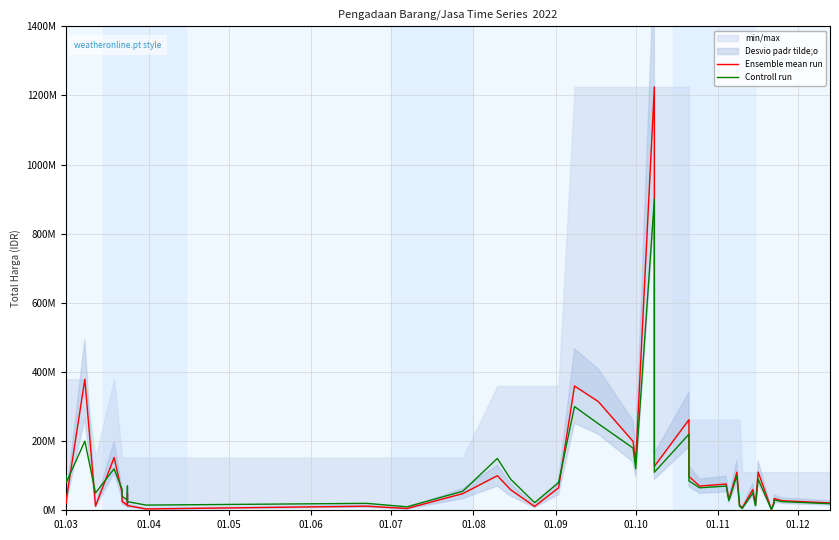

After their last crossing, which series has the higher values: Ensemble mean run or Controll run?

Ensemble mean run